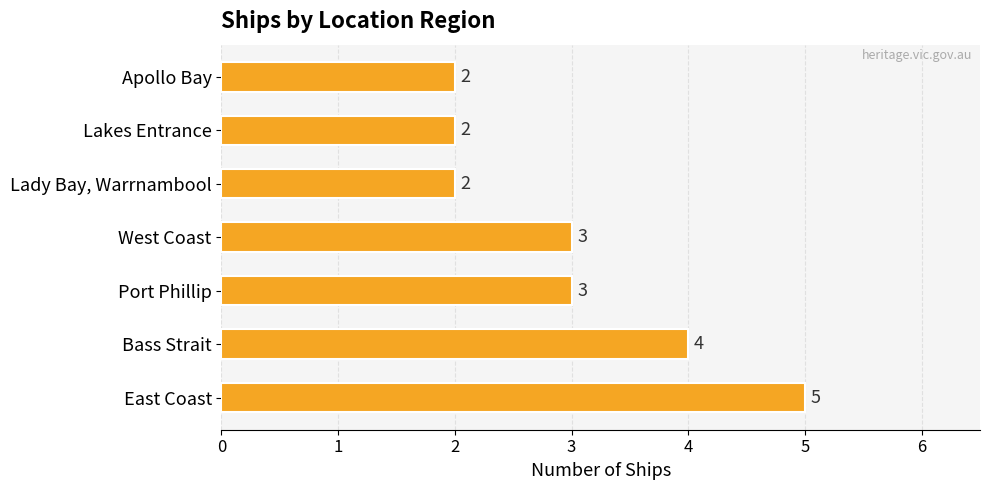

What is the difference between the second highest and minimum values?

2